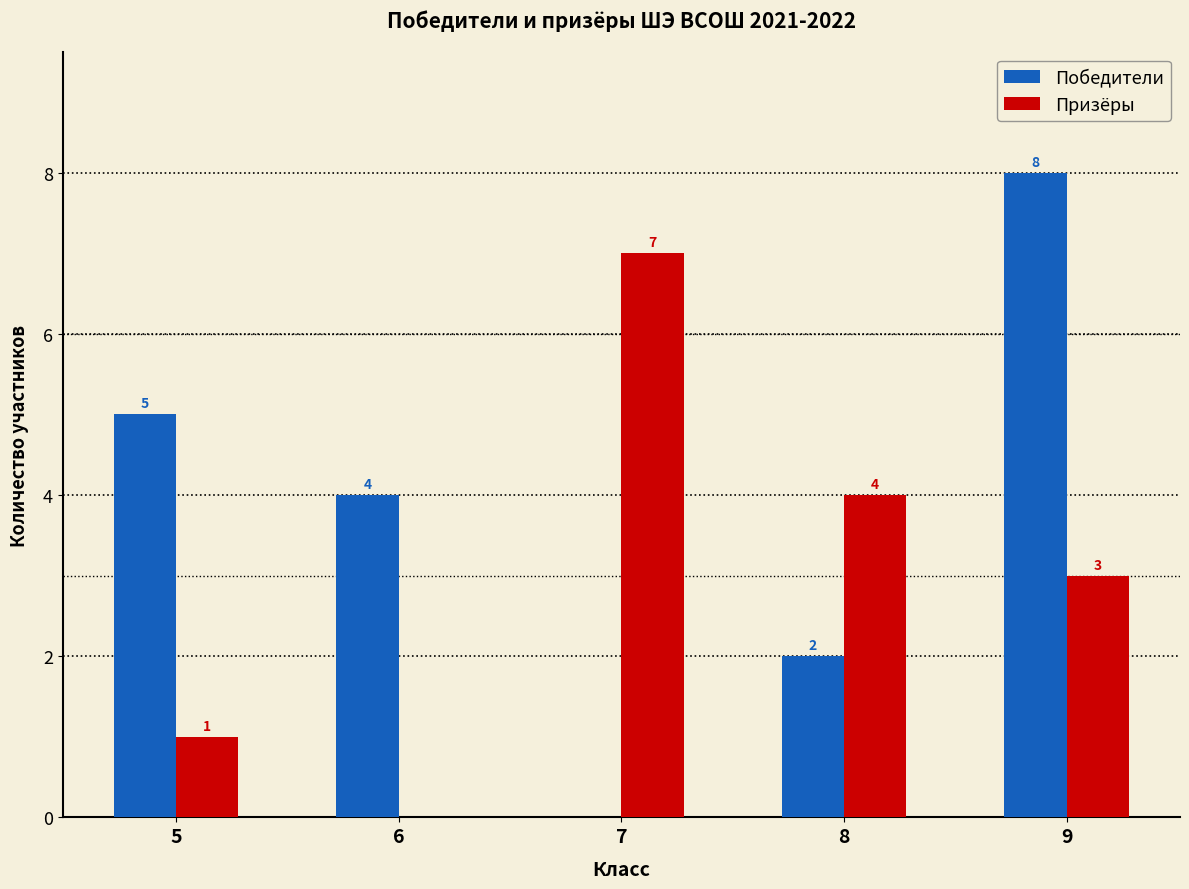

What is the average value of the Победители series?

4